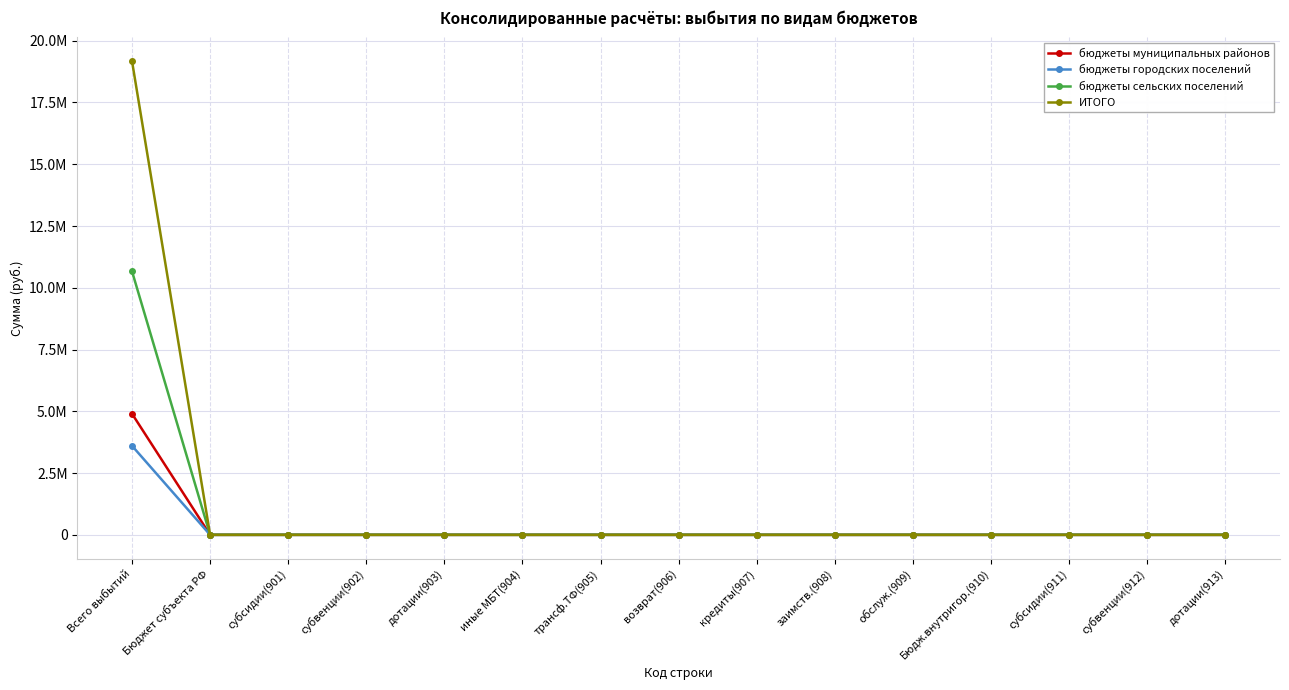

At which label does бюджеты городских поселений reach its peak?

Всего выбытий